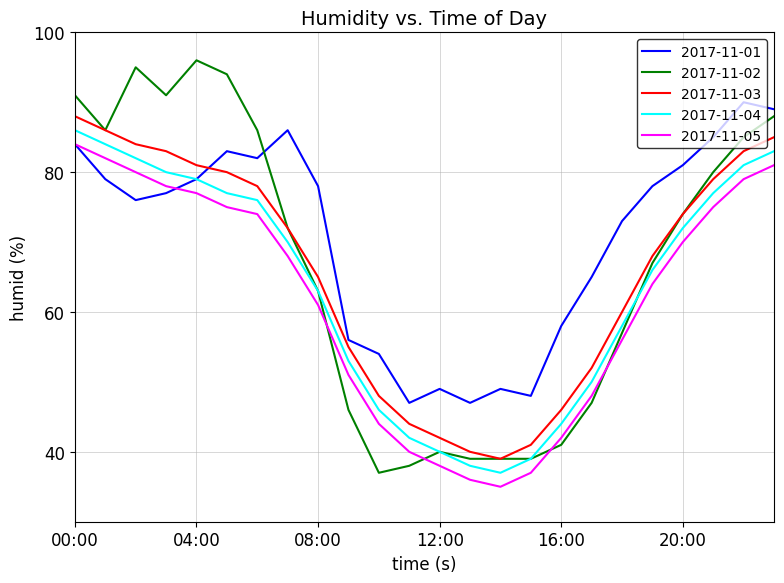

Which series has the widest spread of values?

2017-11-02